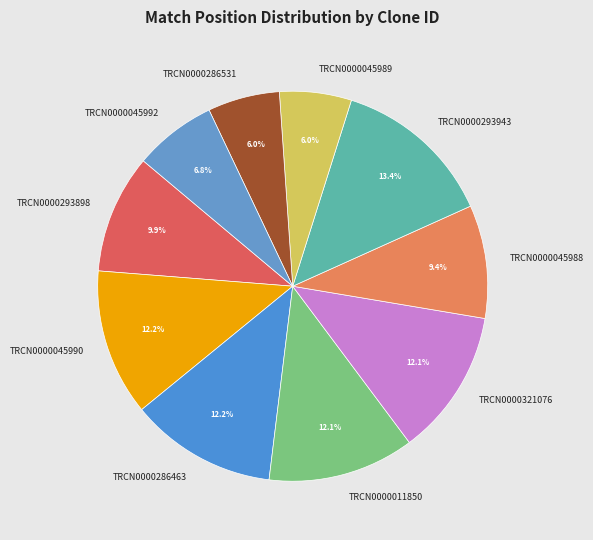

Which category has the biggest portion of the pie?

TRCN0000293943